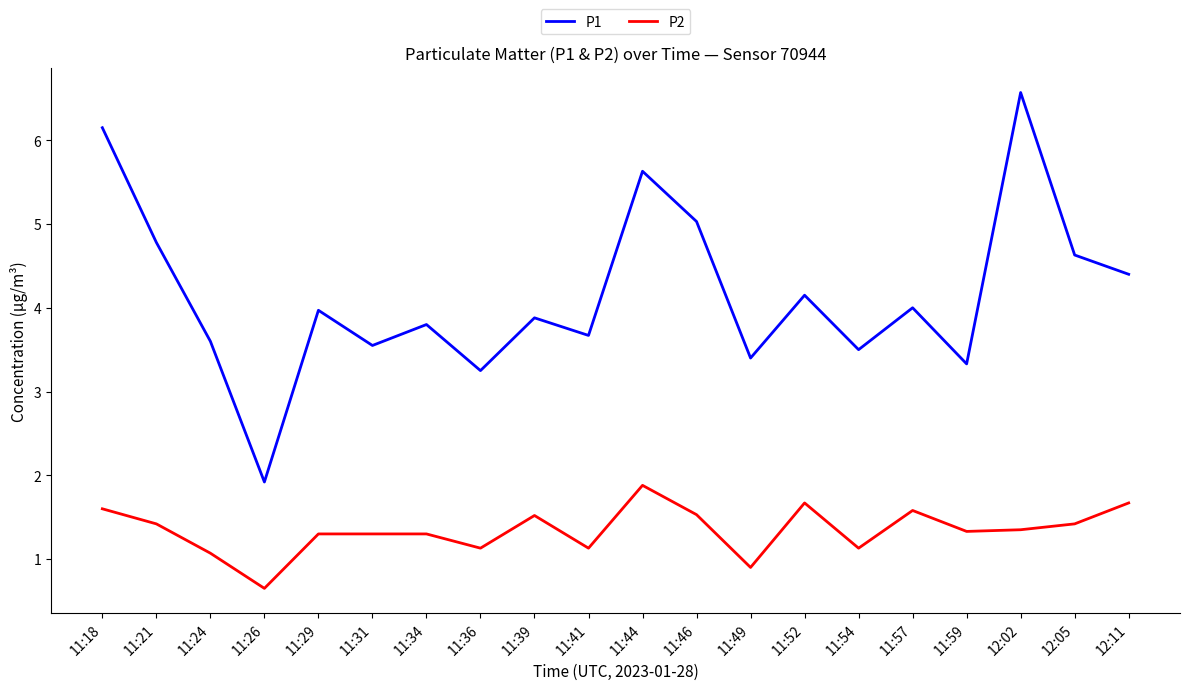

Is it true that P2 equals 1.6 at 11:54?

False